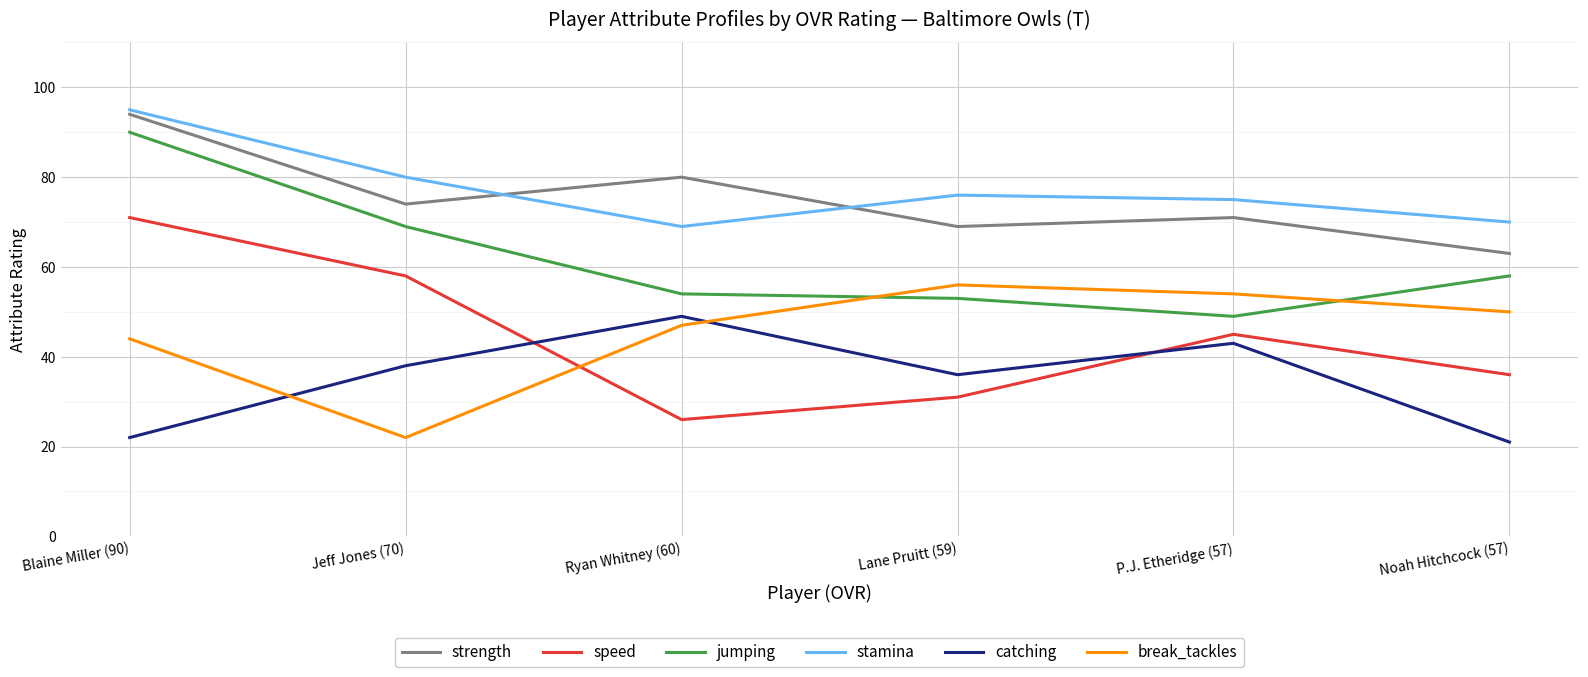

The value of break_tackles at P.J. Etheridge (57) is 33. True or false?

False